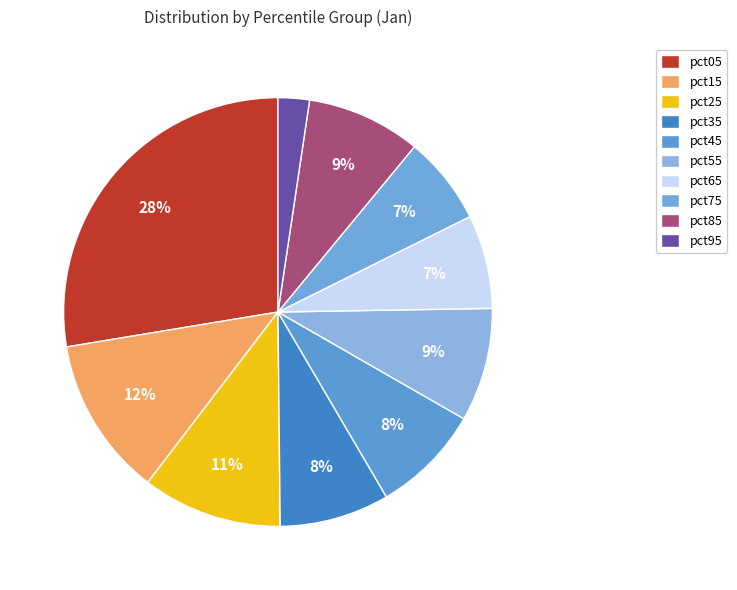

What is the change in value from pct05 to pct75?

-3.1